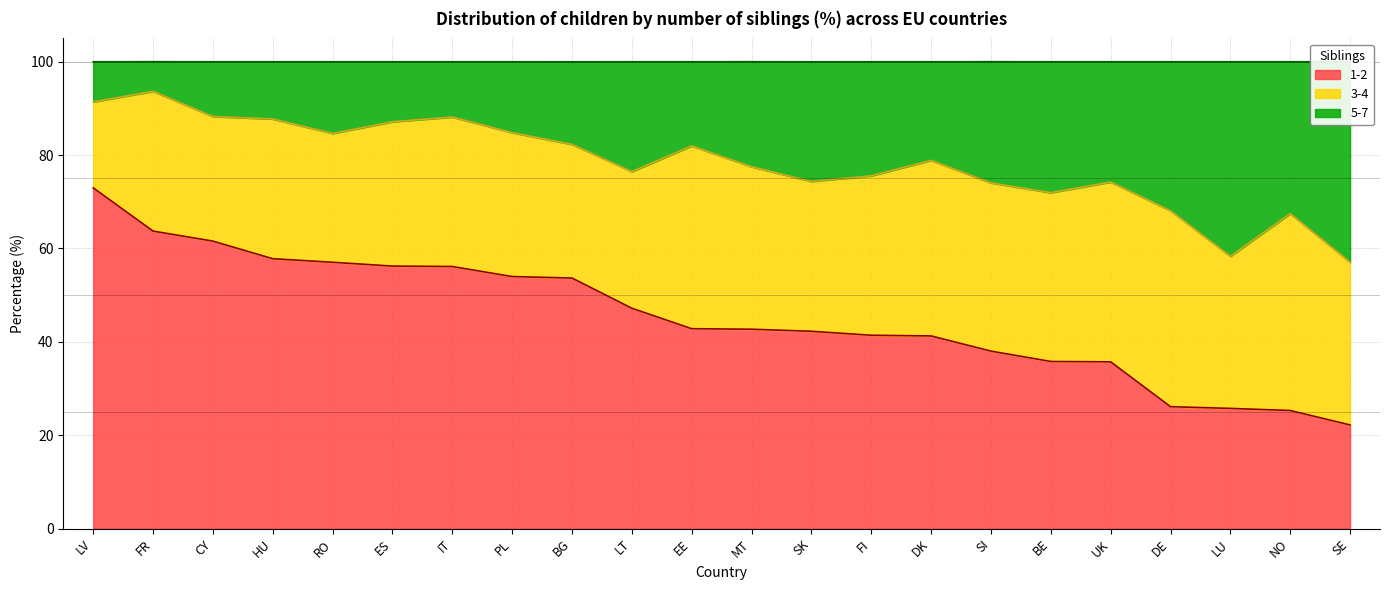

Which series has the widest spread of values?

1-2